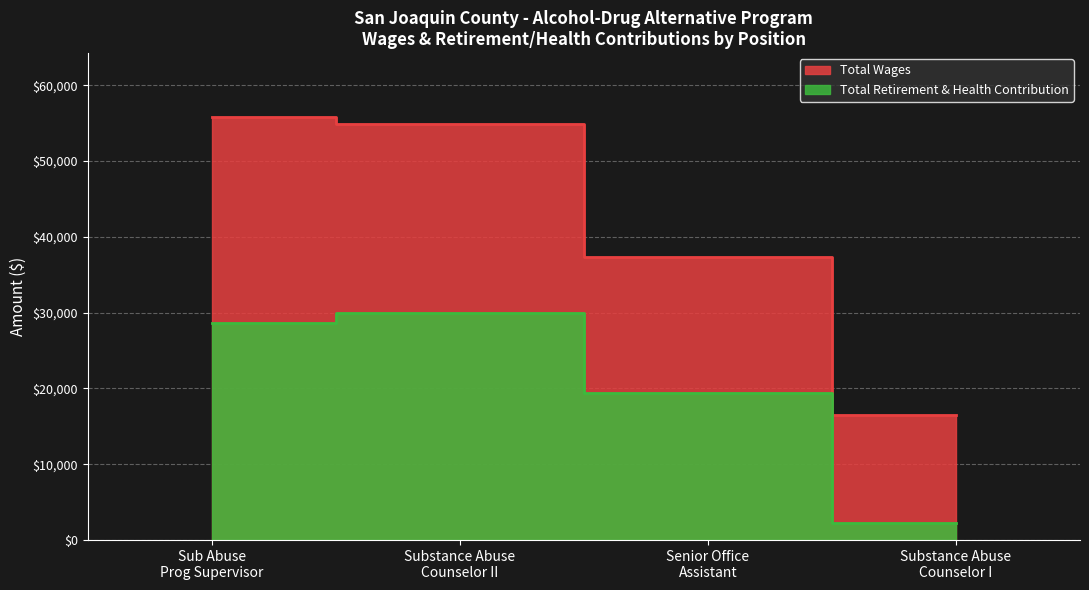

What is the smallest value displayed?

2206